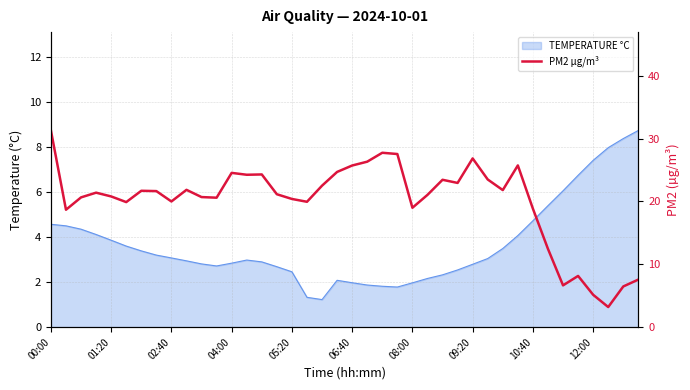

The chart shows a value of 37.2 at 21. True or false?

False